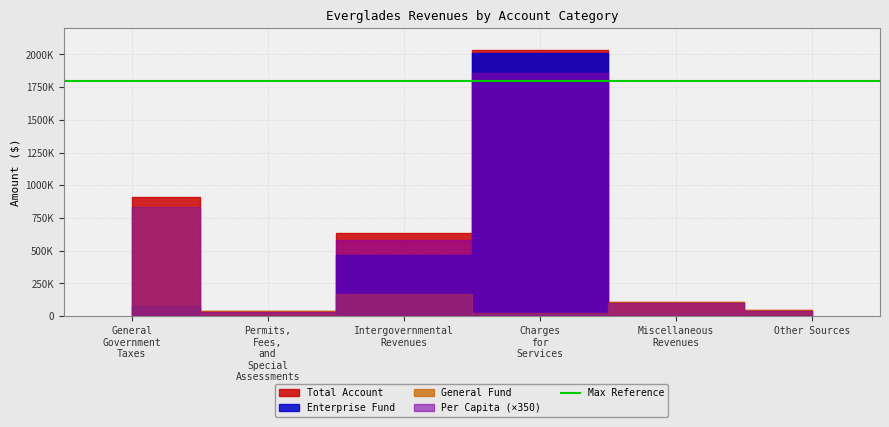

Is the value of Capital Projects at Permits, Fees, and Special Assessments greater than the value of Total Account at Permits, Fees, and Special Assessments?

No